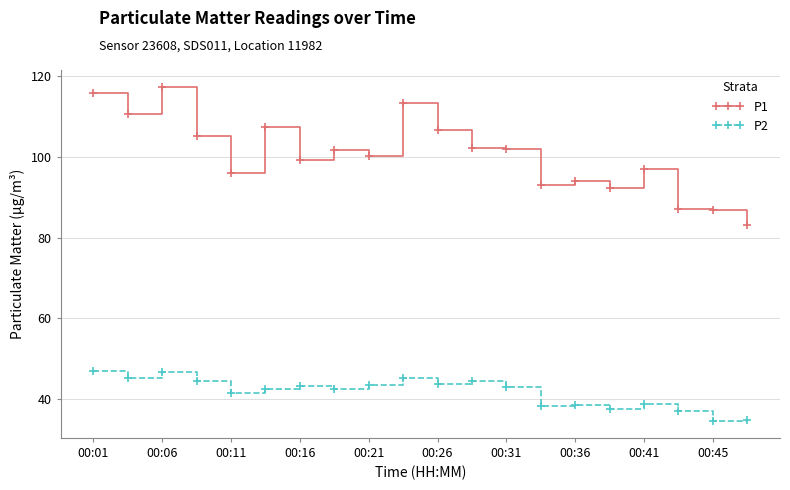

What is the average value of the P1 series?

100.6